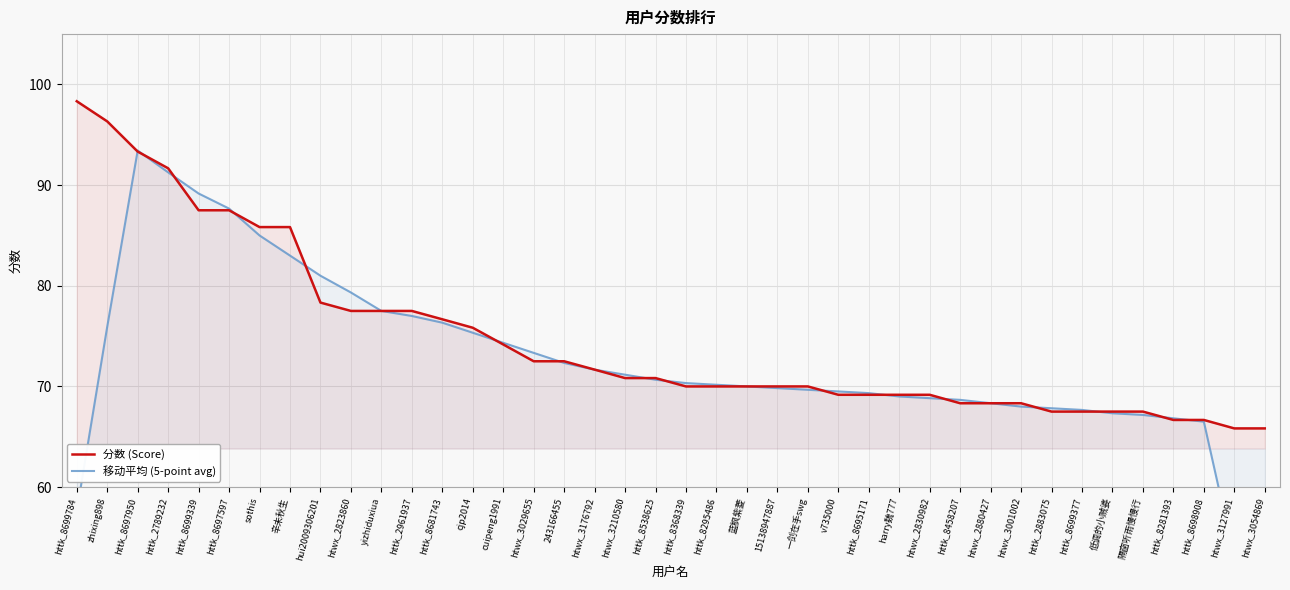

How many distinct data groups are displayed?

2